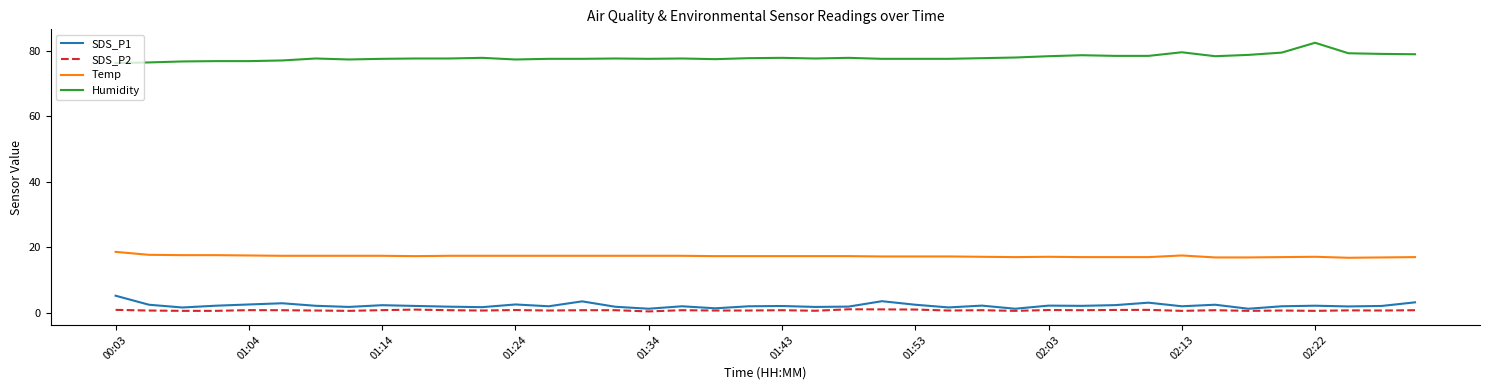

What is the highest value of the Temp series?

18.6